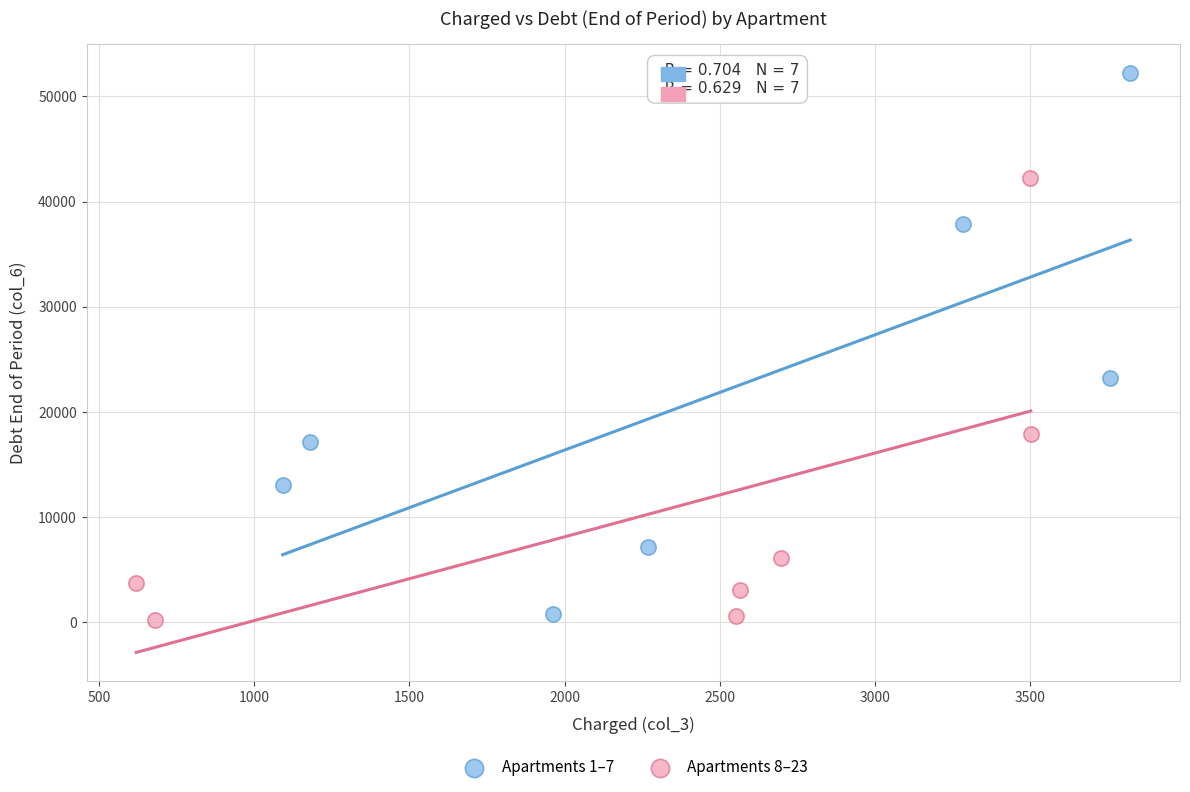

Which series has the largest Y range (max minus min)?

Apartments 1–7